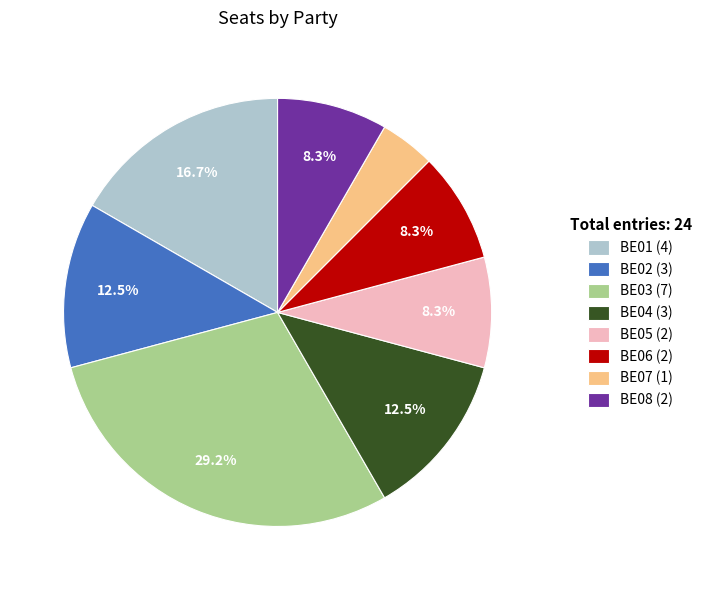

What is the ratio of the value at BE01 (4) to the value at BE05 (2)?

2.0